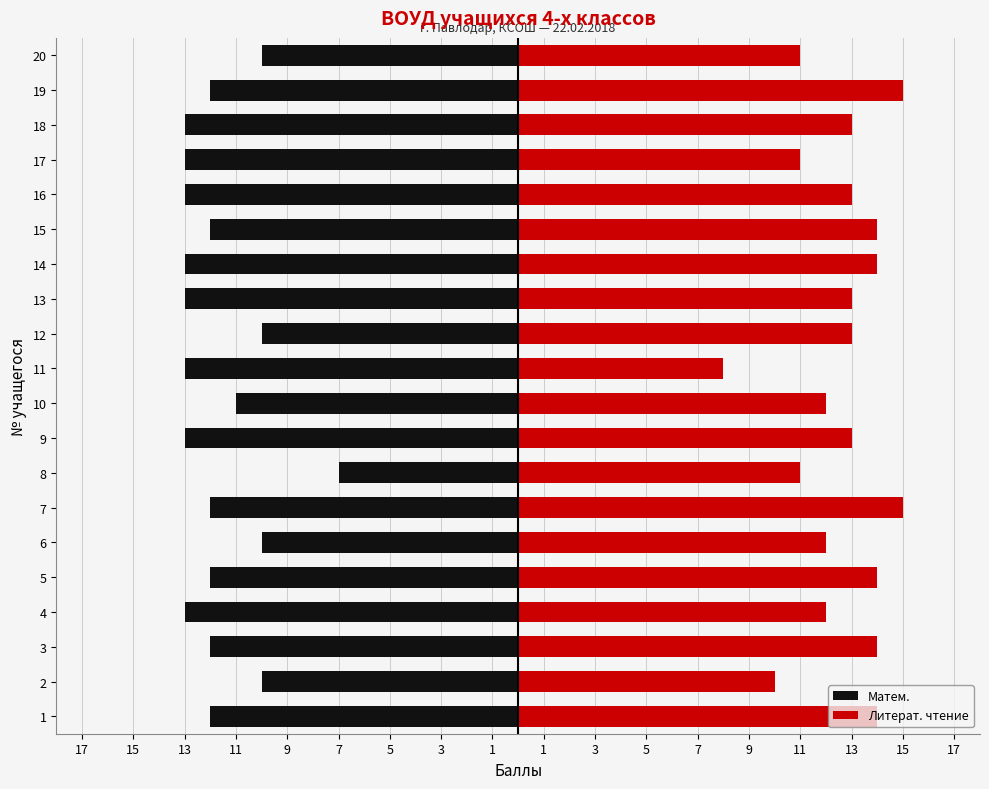

What is the average value of the Матем. series?

-12